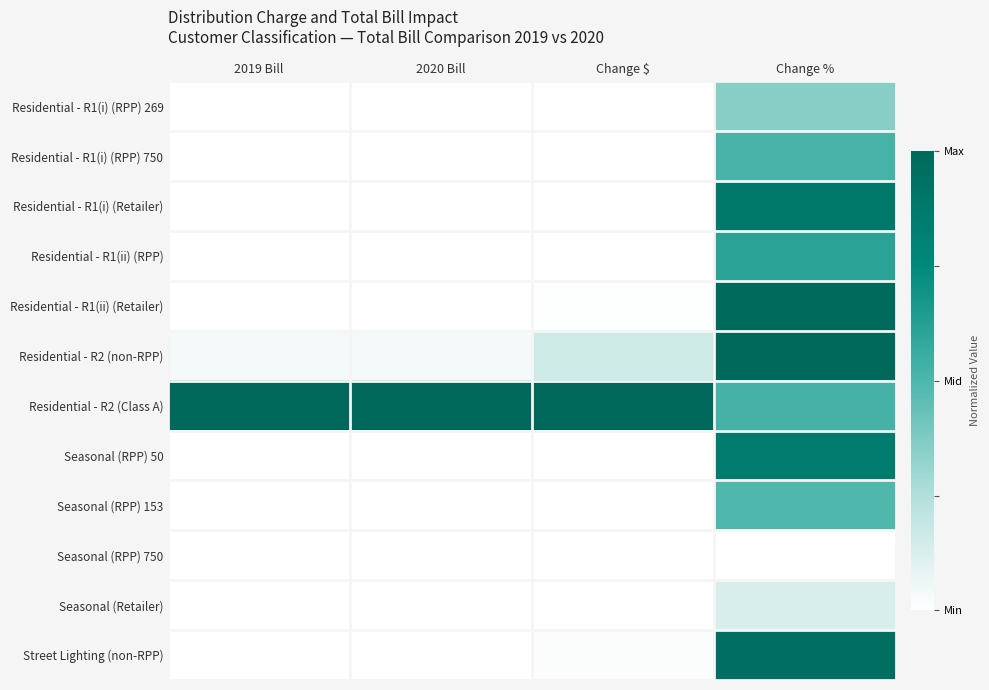

At which category does the chart reach its peak across all series?

Change %